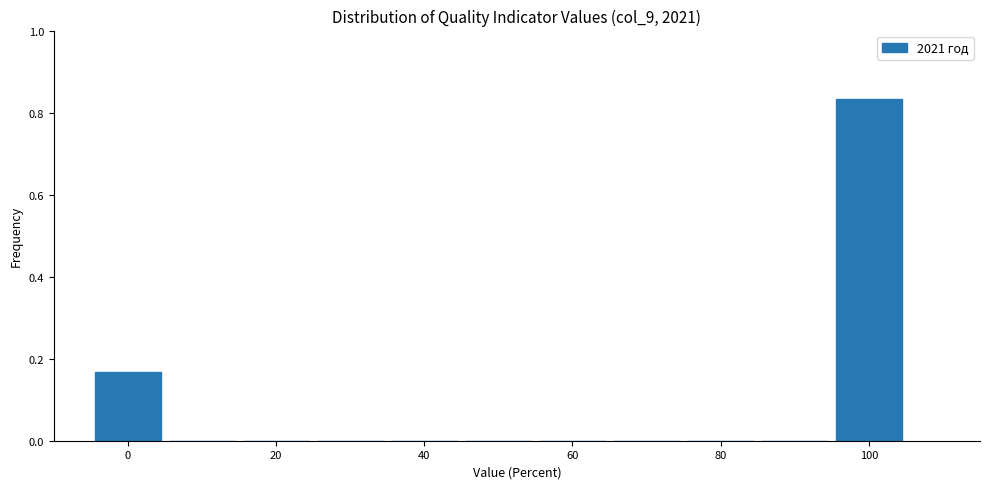

Over which range of the x-axis is the bar tallest?

95 to 105